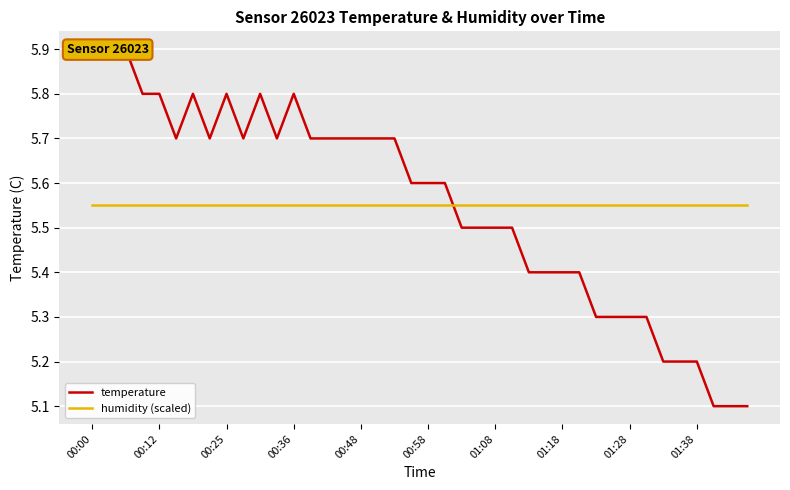

What is the difference between the maximum and minimum values in the temperature series?

0.8